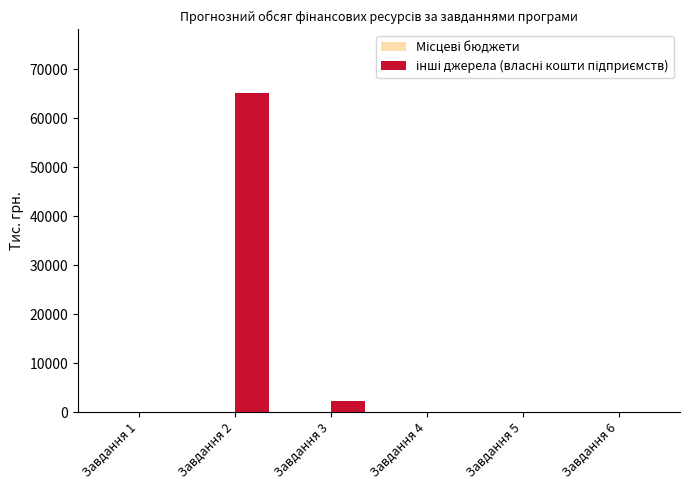

What is the change in value from Завдання 2 to Завдання 4?

-65164.4